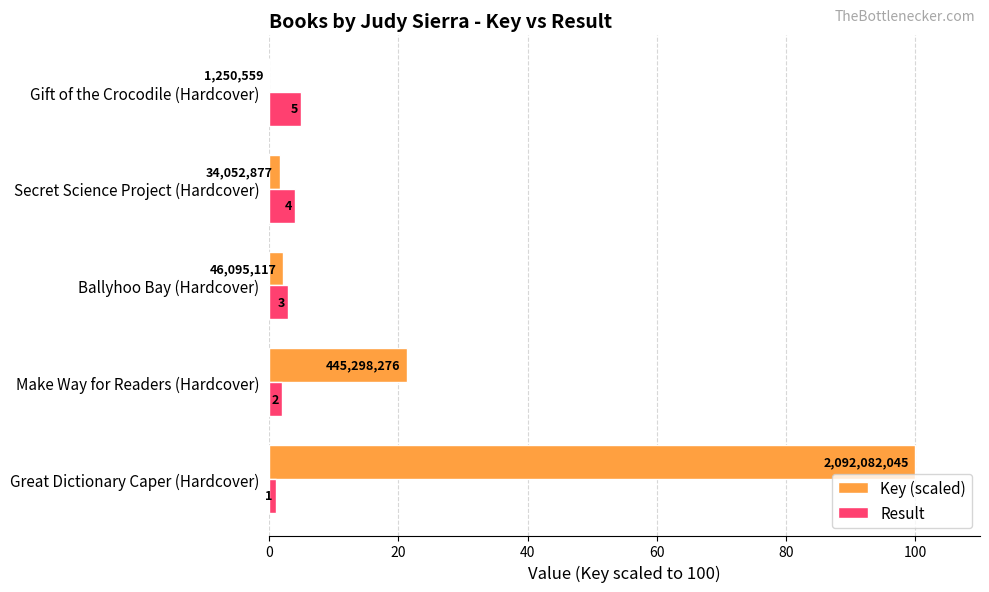

At which label is Key (scaled) closest to 50?

Make Way for Readers (Hardcover)